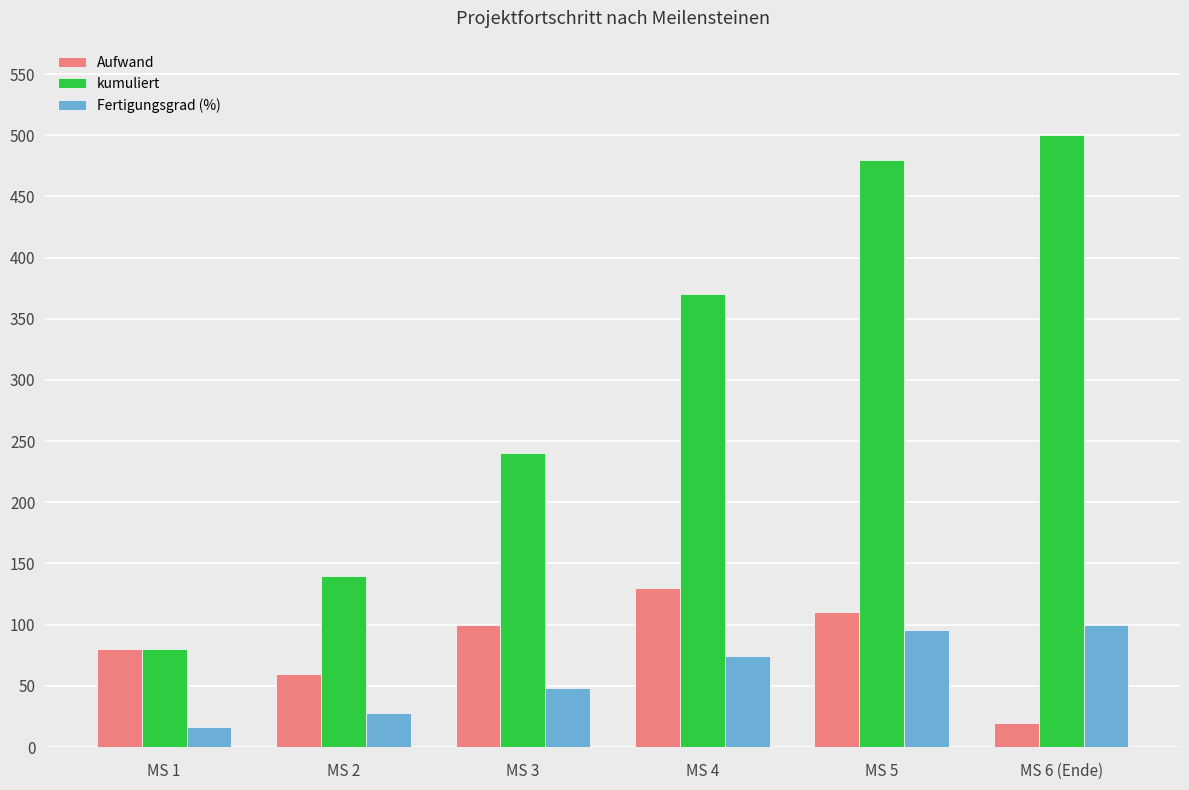

At MS 4, list the series in order from smallest to largest.

Fertigungsgrad (%), Aufwand, kumuliert